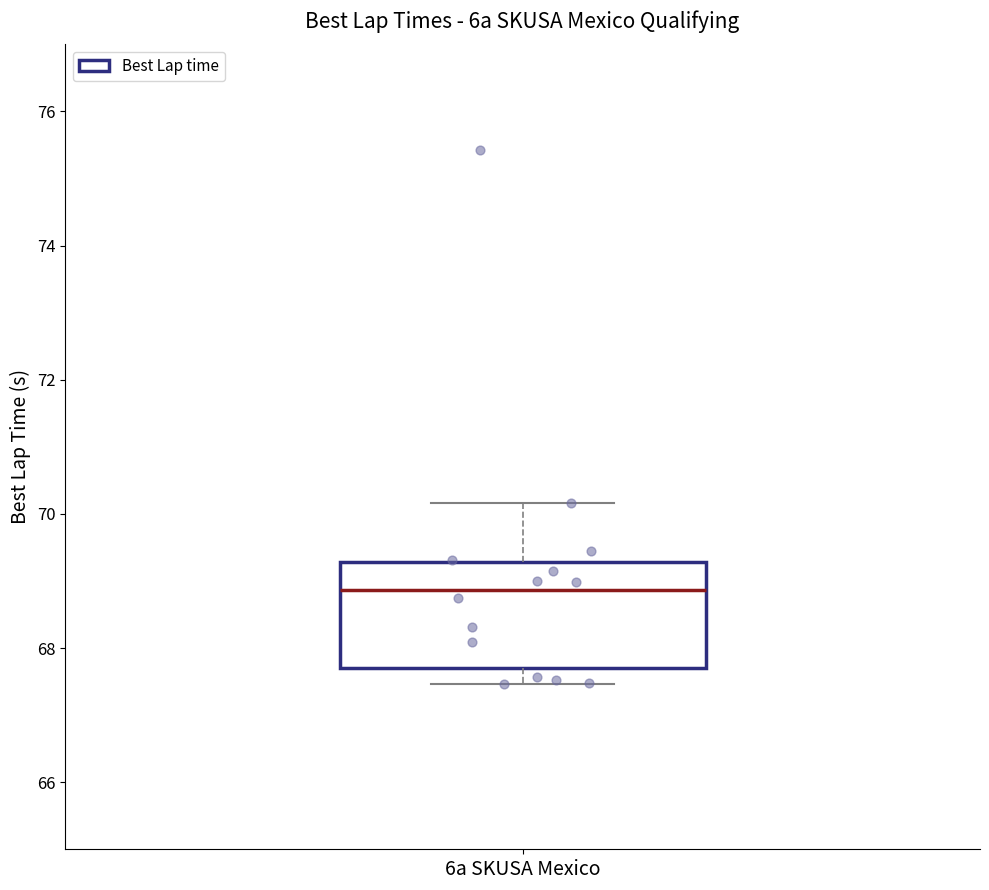

Read this box plot against the y-axis: the position of the median line, the range covered by the box, and the ends of both whiskers. The values are not printed on the chart, so give them approximately, as read against the axis.

median 68.8, box 67.8 to 69.2, whiskers 67.4 to 70.2